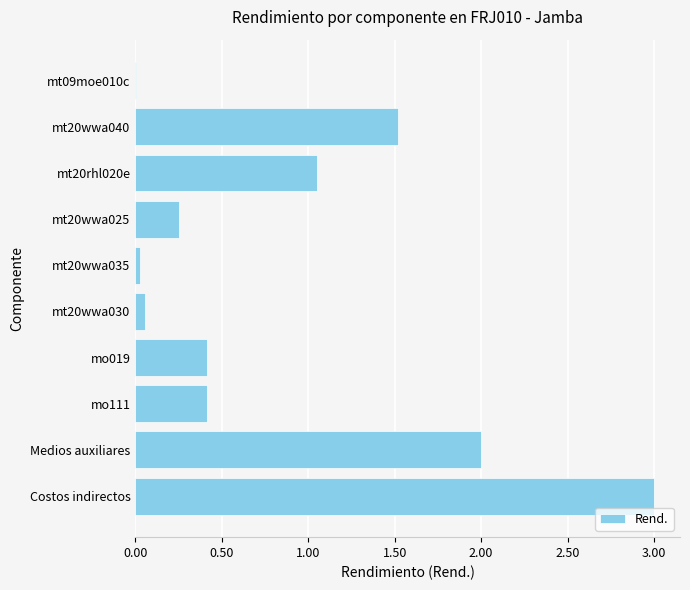

Approximately how many times larger is the value at Costos indirectos compared to Medios auxiliares?

1.5